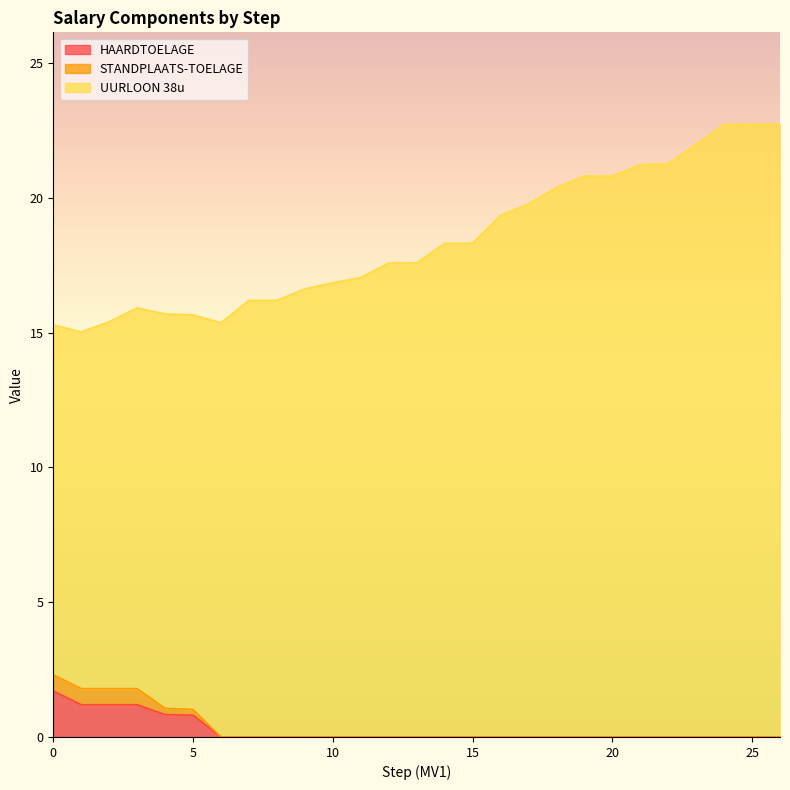

What is the difference between the UURLOON 38u values at 18 and 17?

0.6